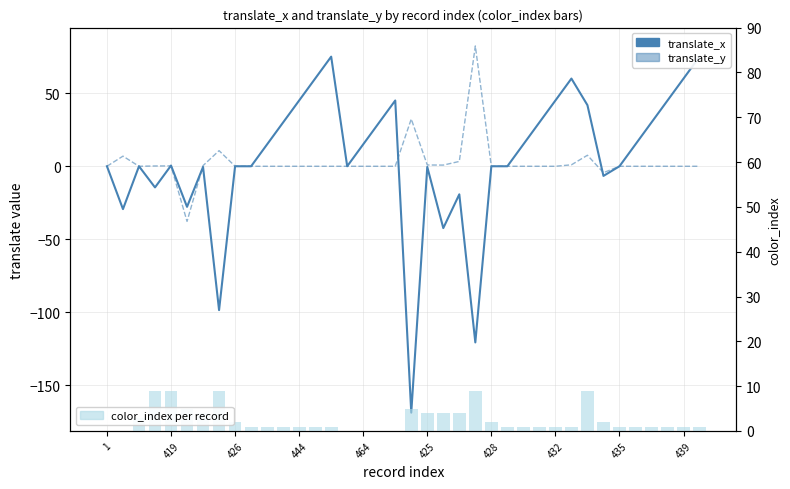

True or false: translate_y has a value of 0.3 at 444.

False